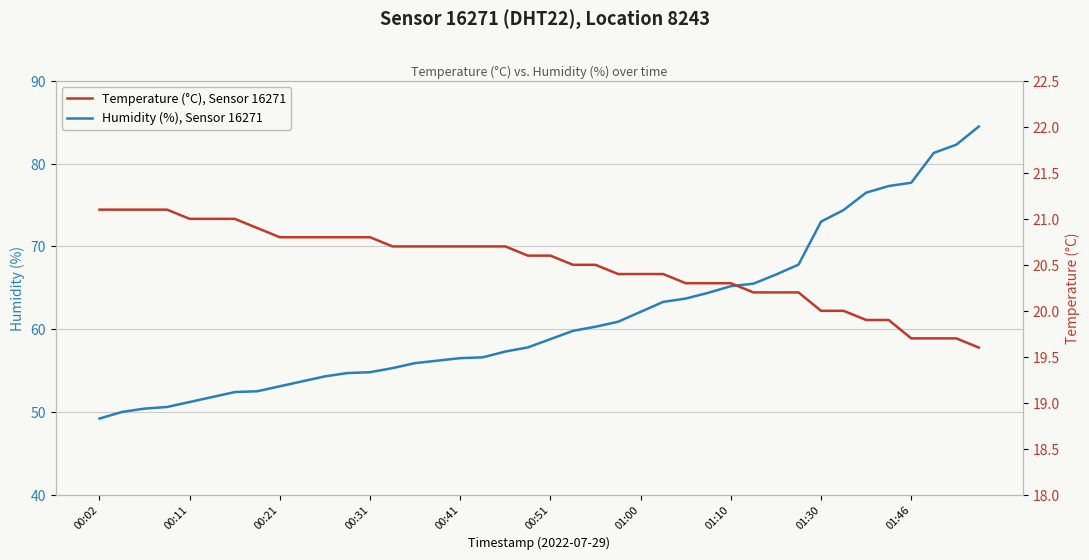

How many lines are shown in the chart?

2